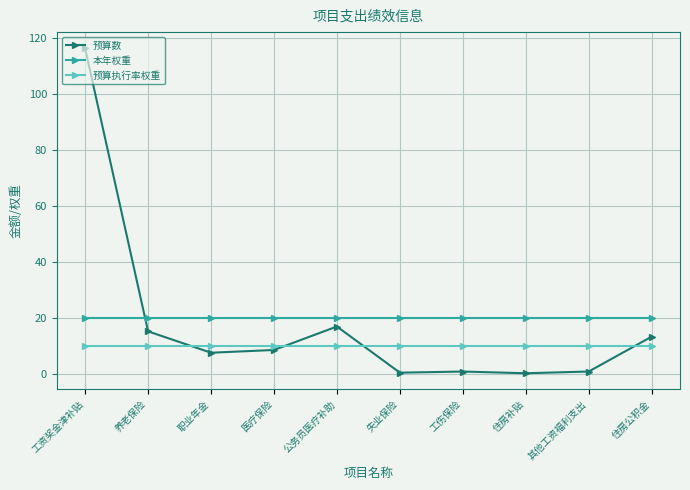

True or false: 预算执行率权重 and 本年权重 cross at least once.

False